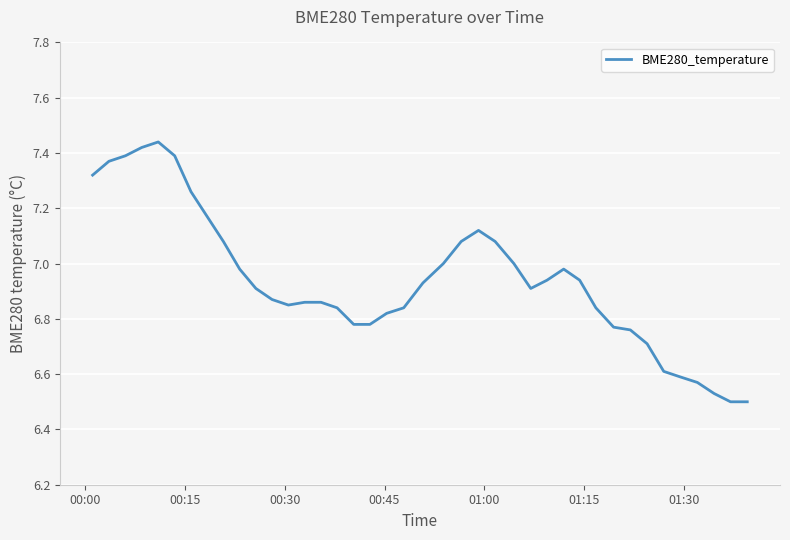

What is the difference between the maximum and minimum values?

0.9